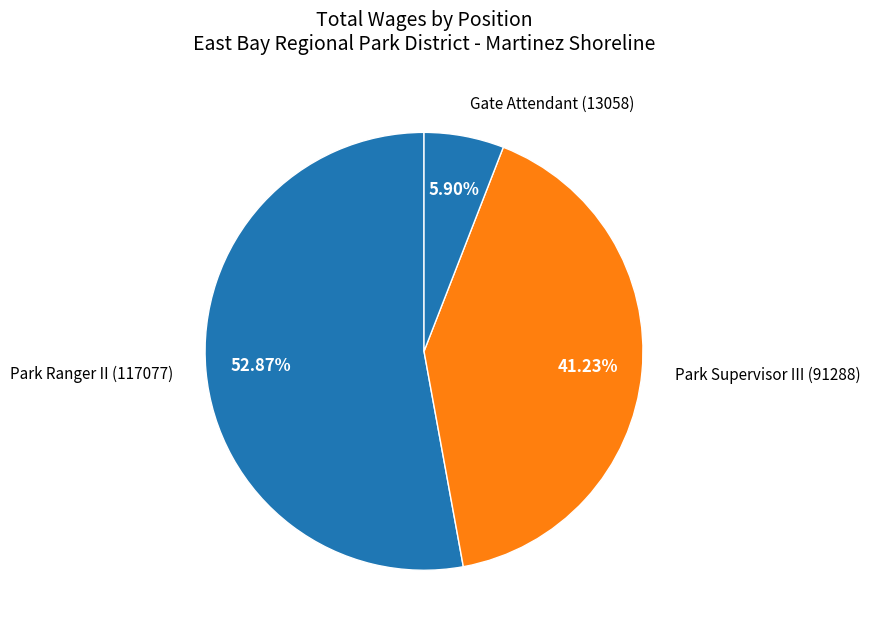

How many slices are in this pie chart?

3